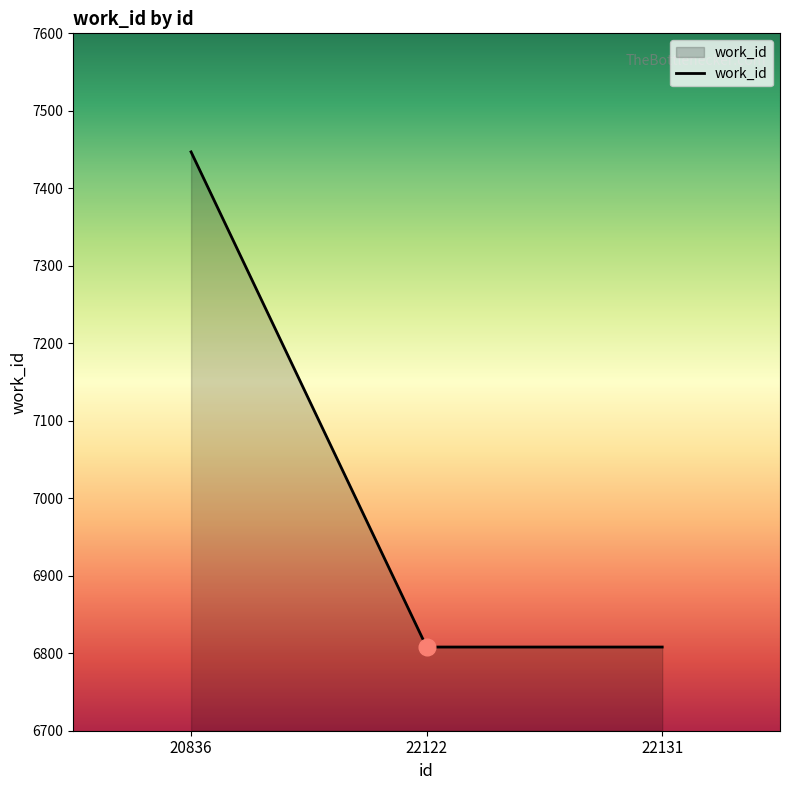

What is the sum of all values?

21063